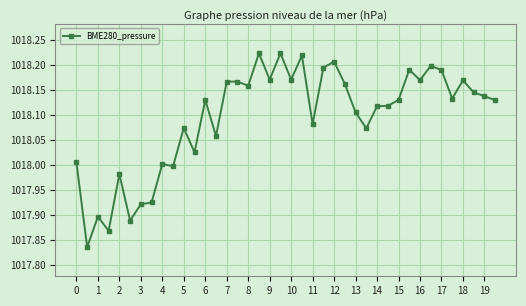

What is the difference between the maximum and second lowest values?

0.4